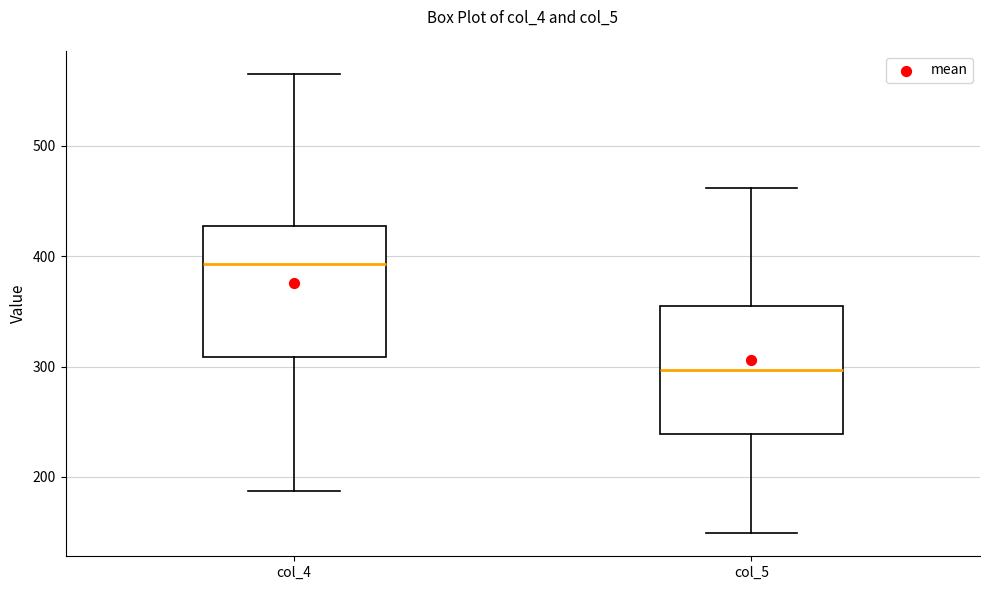

Which box's median line is the highest?

col_4